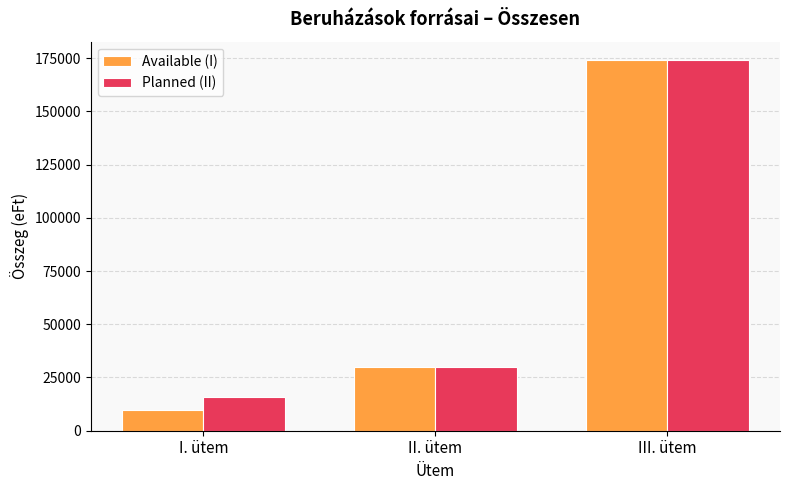

Which series has the largest range (max minus min)?

Available (I)